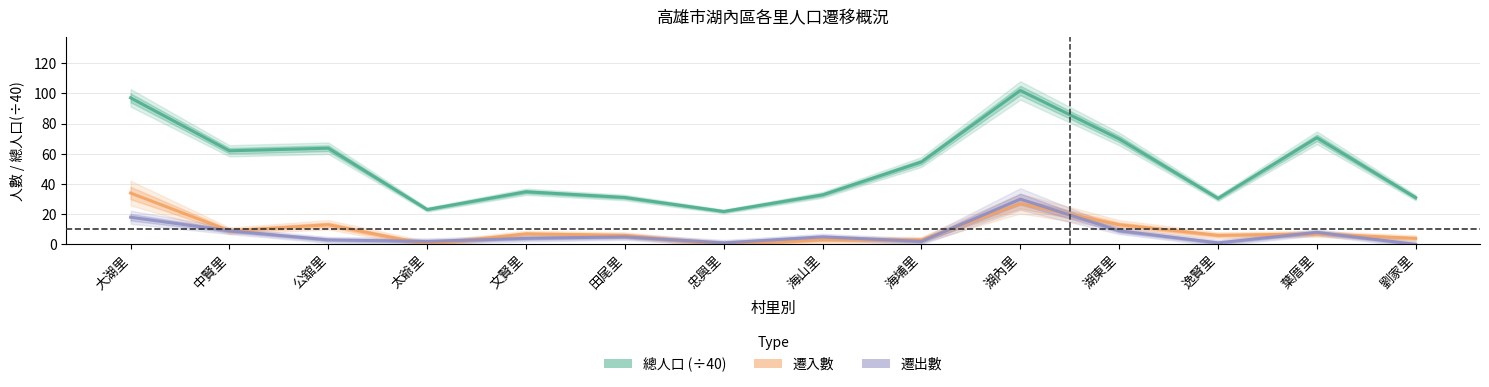

At which category does 遷出數 reach its first local valley?

太爺里